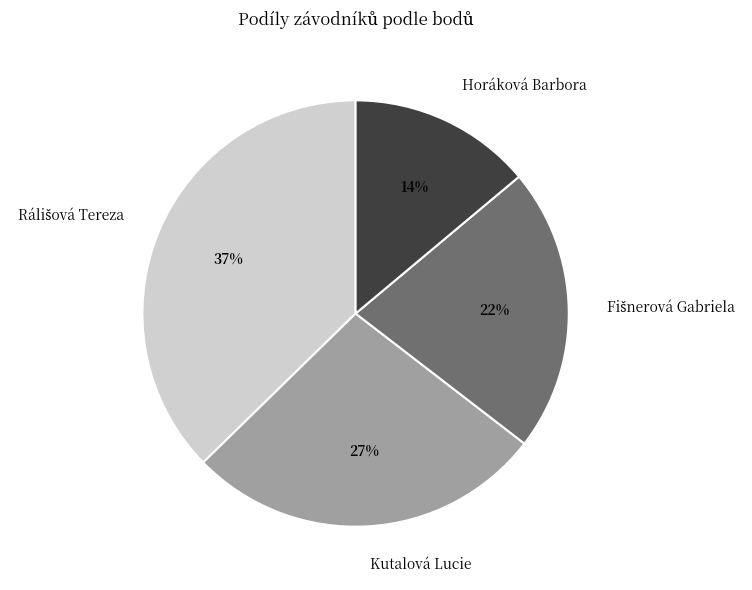

True or false: Horáková Barbora accounts for 7% of the total.

False